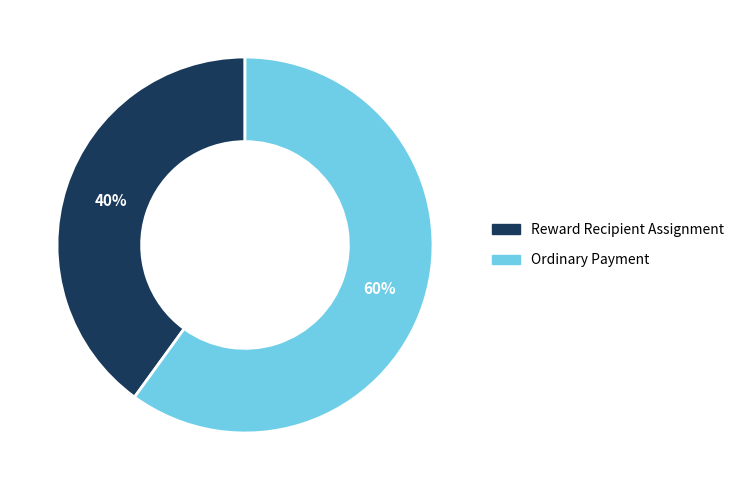

To the nearest percent, what is the average slice percentage?

50%